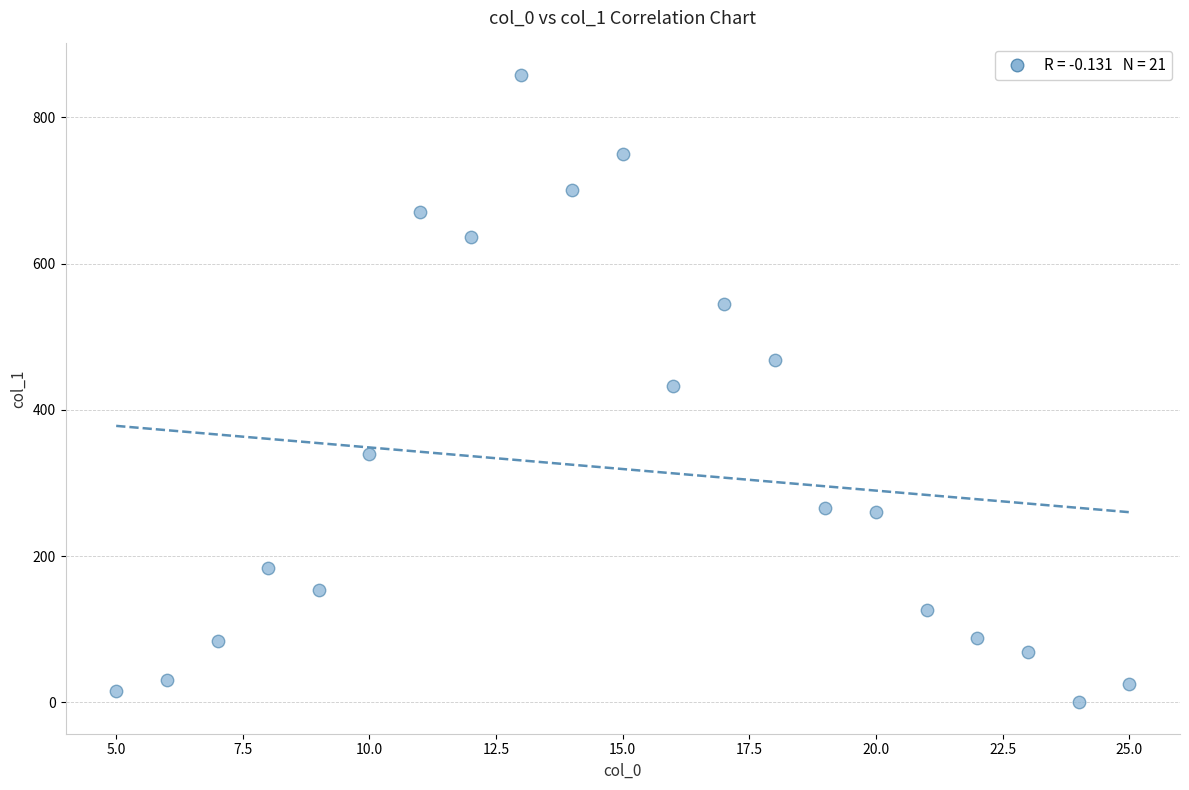

What is the range of Y values (max minus min)?

858